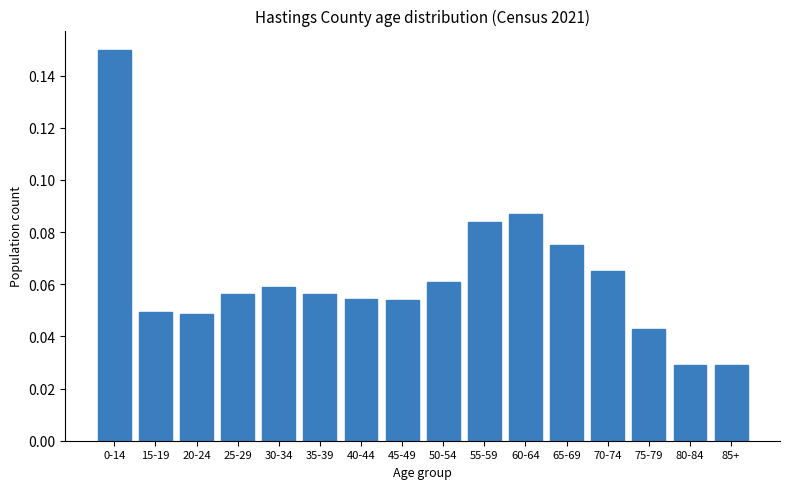

What position from the right is 15-19?

15